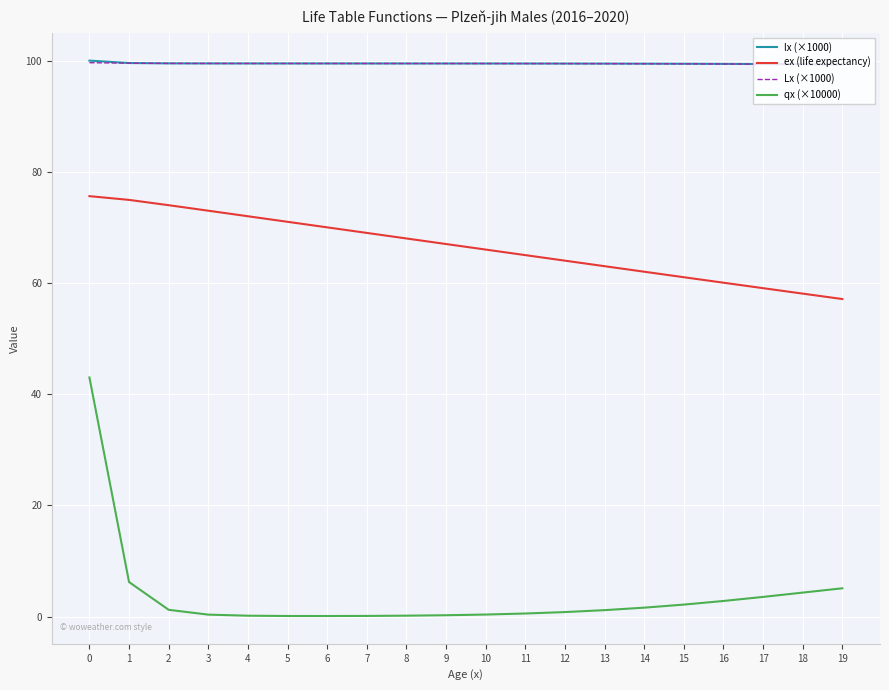

What is the maximum value shown in the chart?

100.0